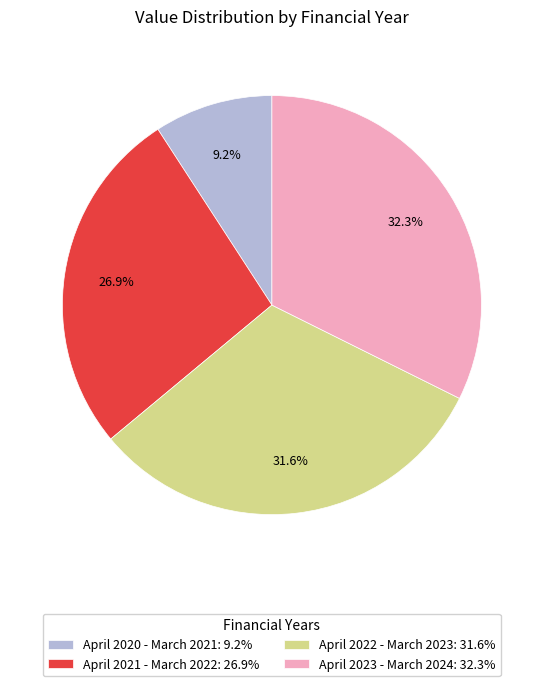

Approximately how many times larger is the value at April 2020 - March 2021: 9.2% compared to April 2023 - March 2024: 32.3%?

0.3